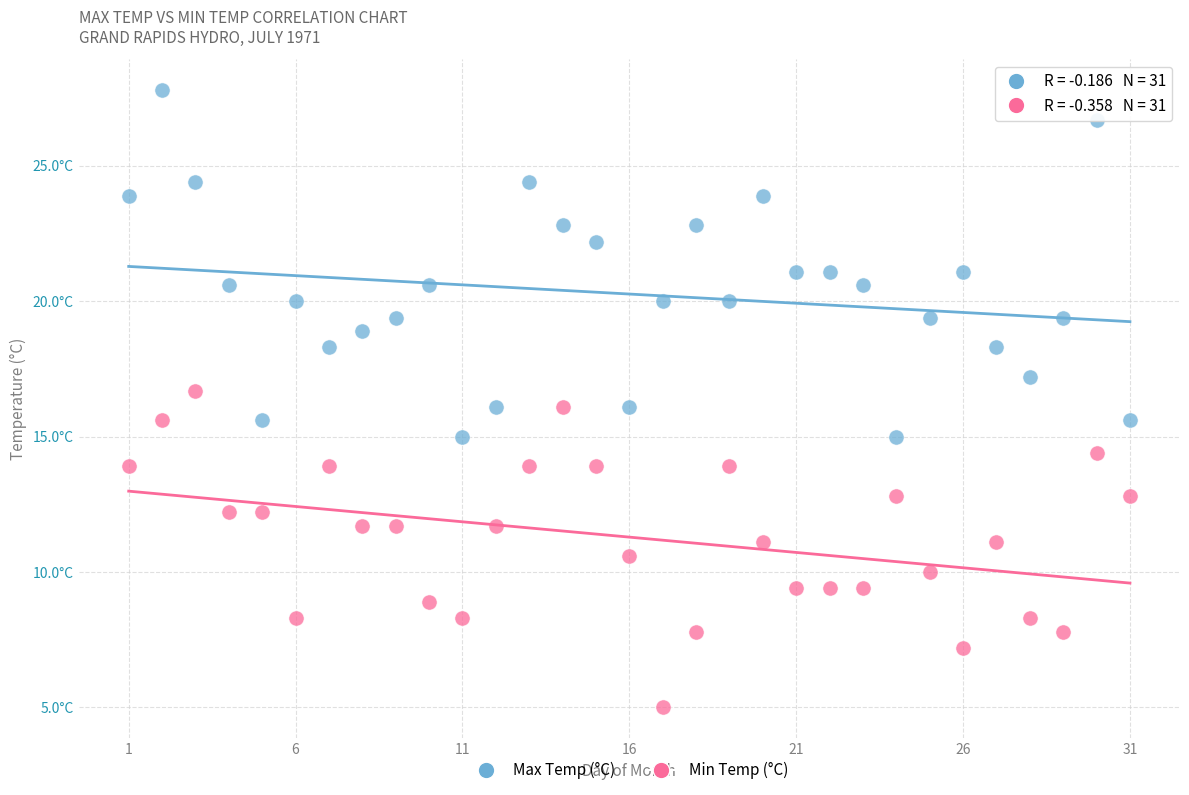

Which series reaches the maximum Y coordinate?

Max Temp (°C)